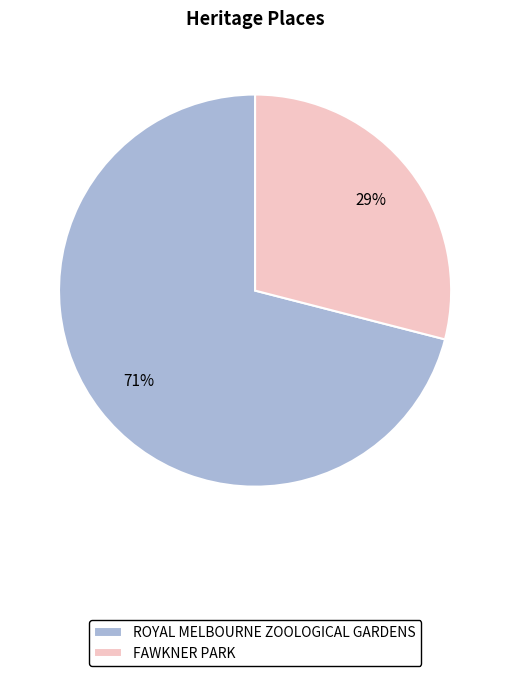

The FAWKNER PARK slice represents 15% of the pie. True or false?

False